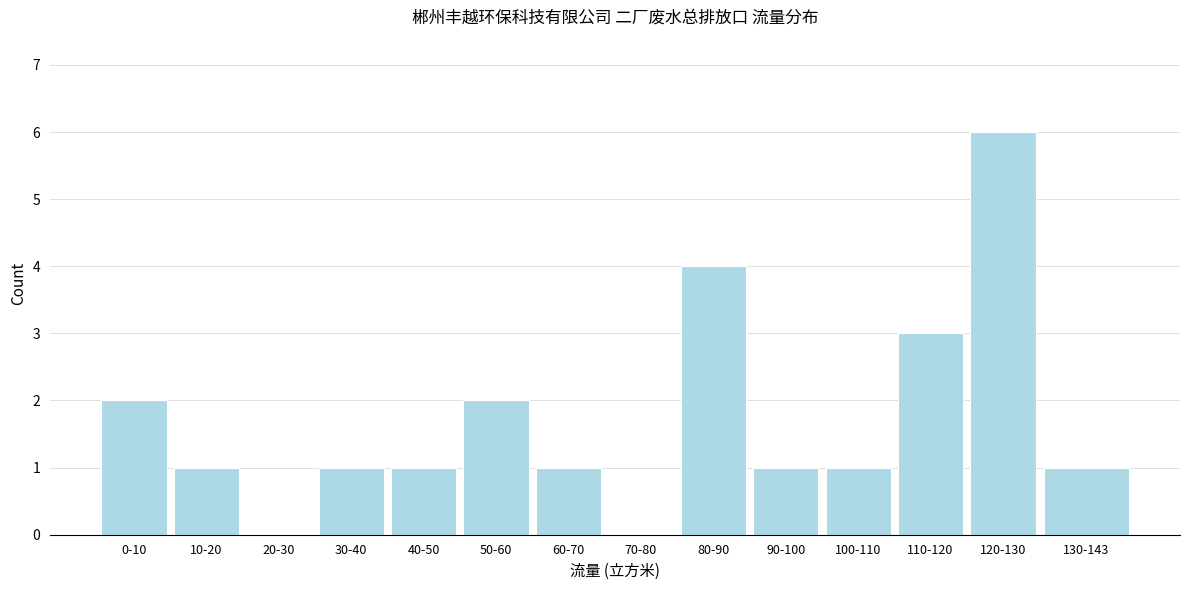

Reading left to right, transcribe all the data shown in this chart.

0-10=2	10-20=1	20-30=0	30-40=1	40-50=1	50-60=2	60-70=1	70-80=0	80-90=4	90-100=1	100-110=1	110-120=3	120-130=6	130-143=1